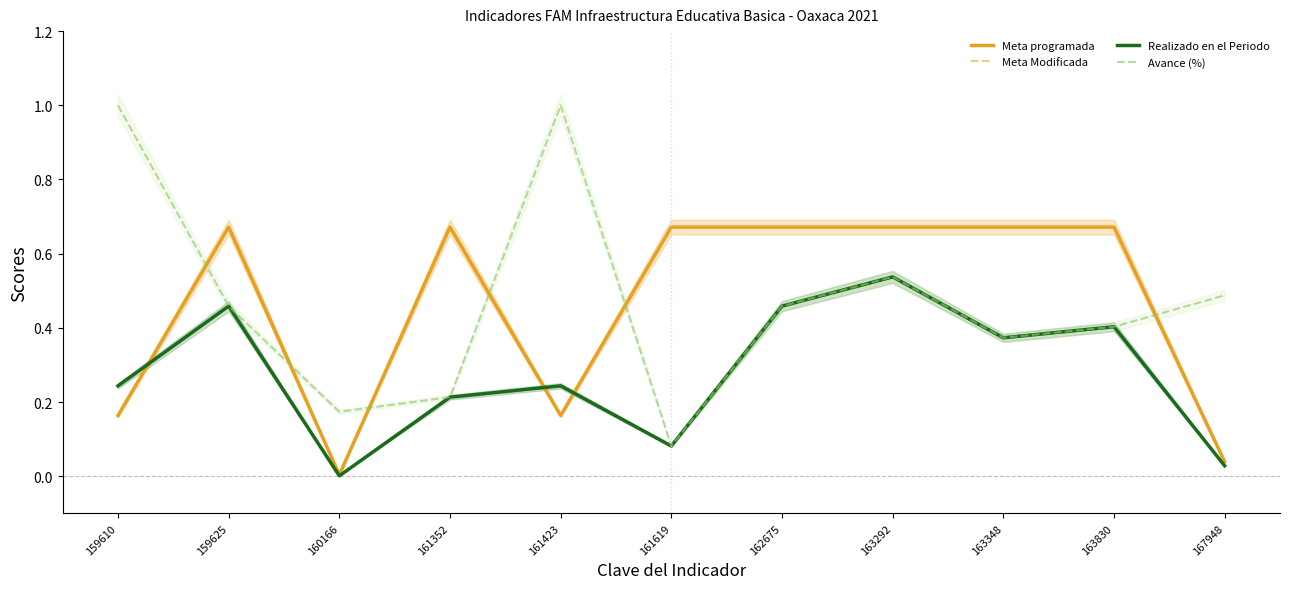

How many times do Avance (%) and Realizado en el Periodo cross each other?

4